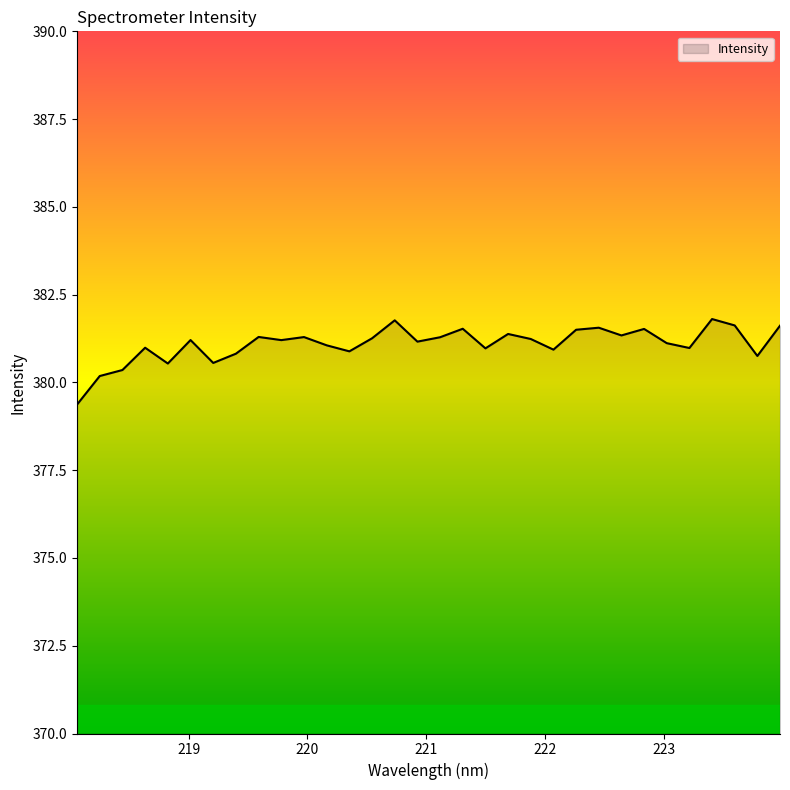

True or false: there are more than 1 points higher than both neighbors.

True